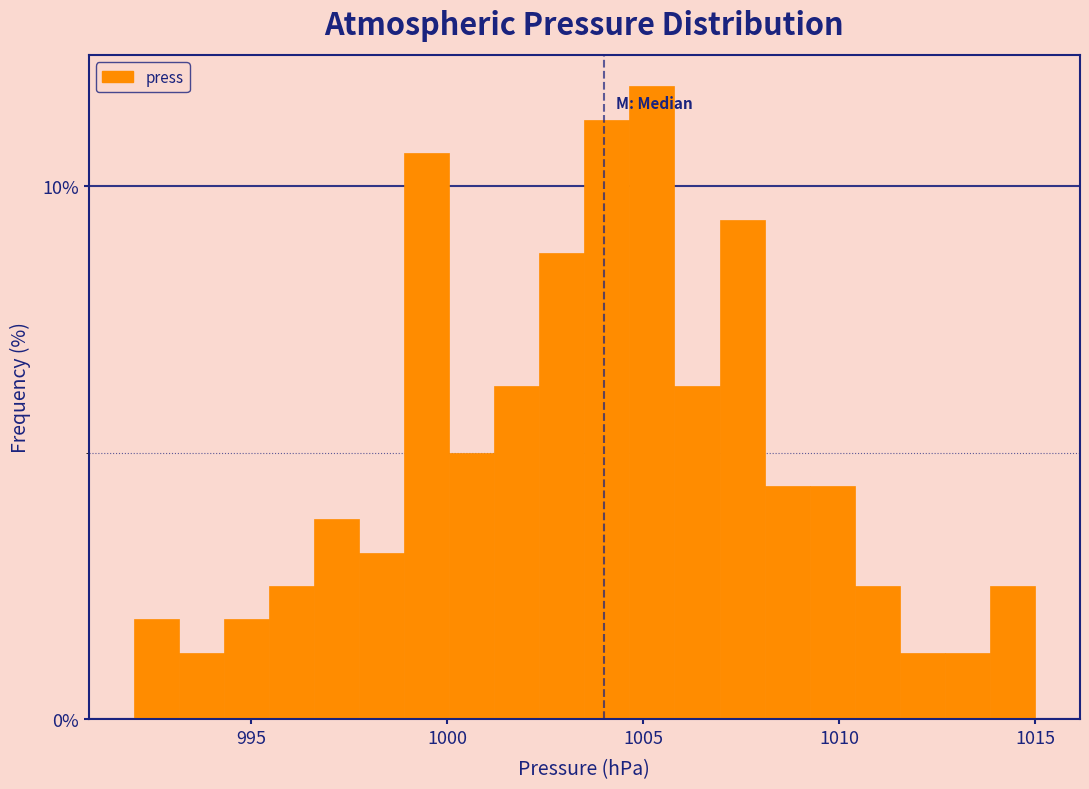

Read against the x-axis, roughly where is the centre of the tallest bar?

1005.0